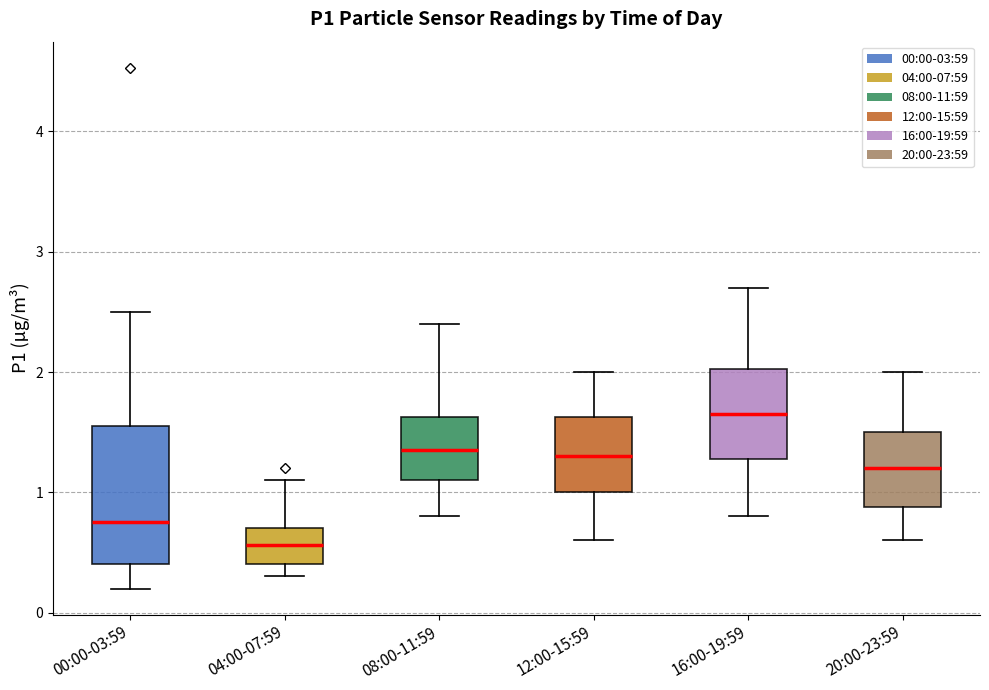

Where is the lower edge of the box for 04:00-07:59 on the y-axis? The values are not printed on the chart, so give them approximately, as read against the axis.

0.4